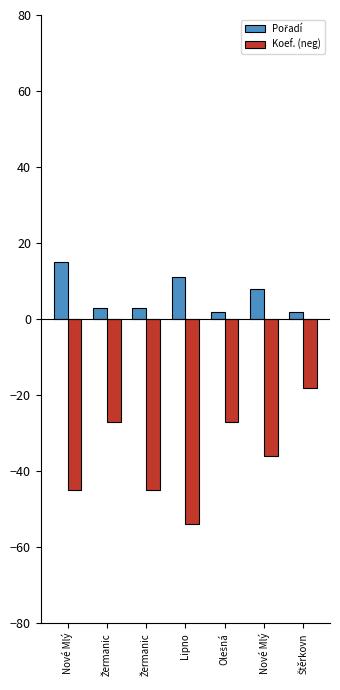

How many series are shown in this chart?

2